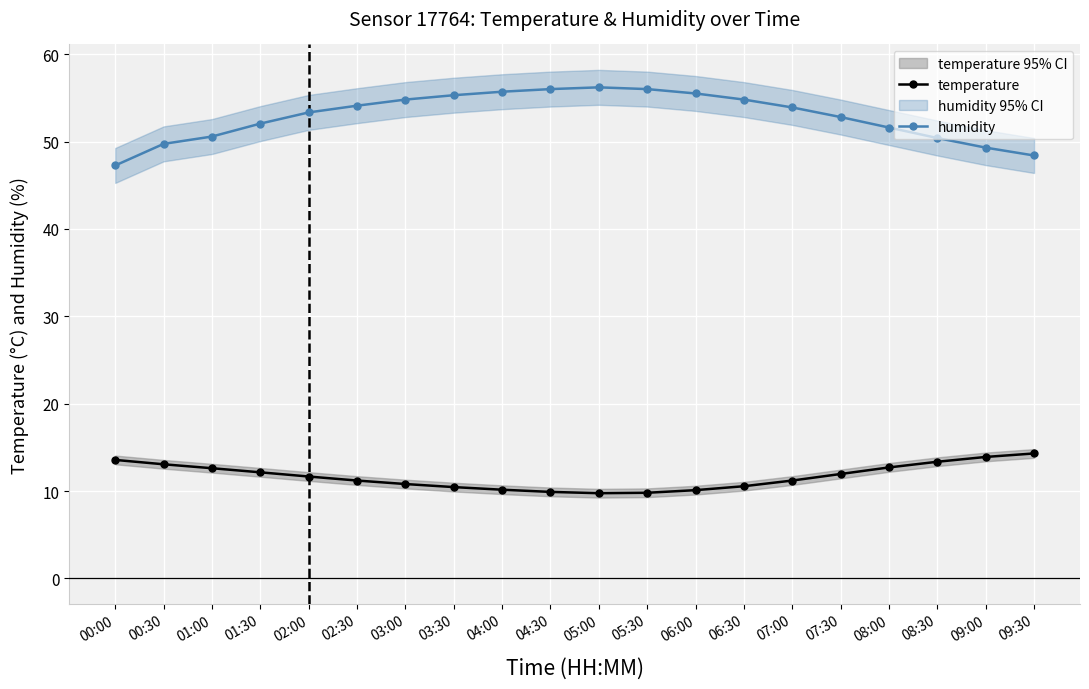

True or false: temperature and humidity cross at least once.

False